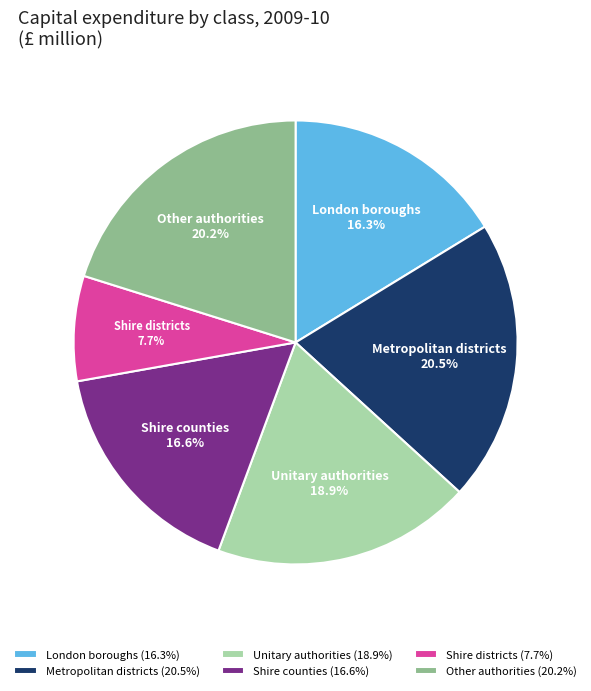

Does any single category account for the majority?

No